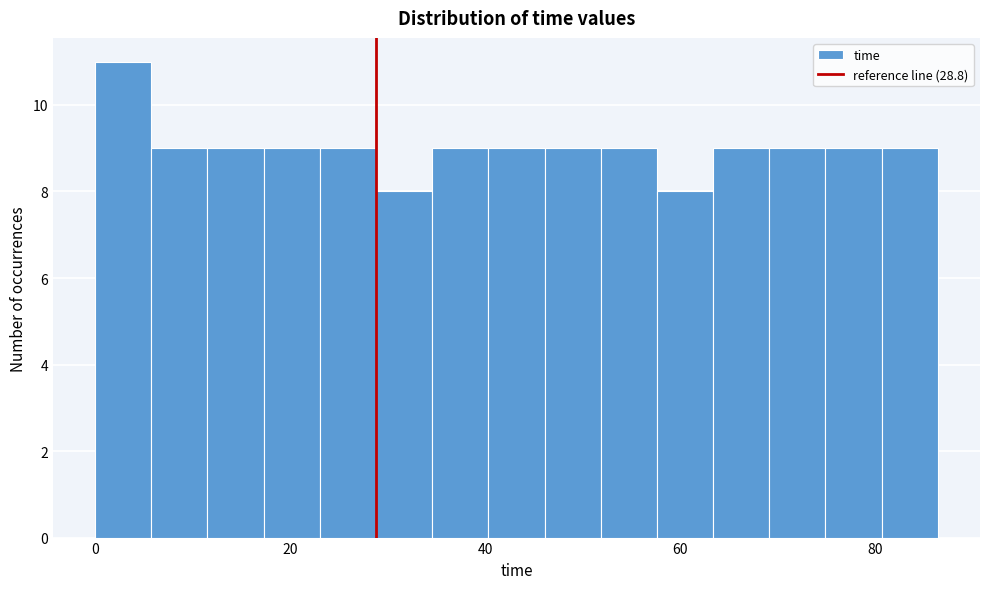

Read against the x-axis, roughly where is the centre of the tallest bar?

2